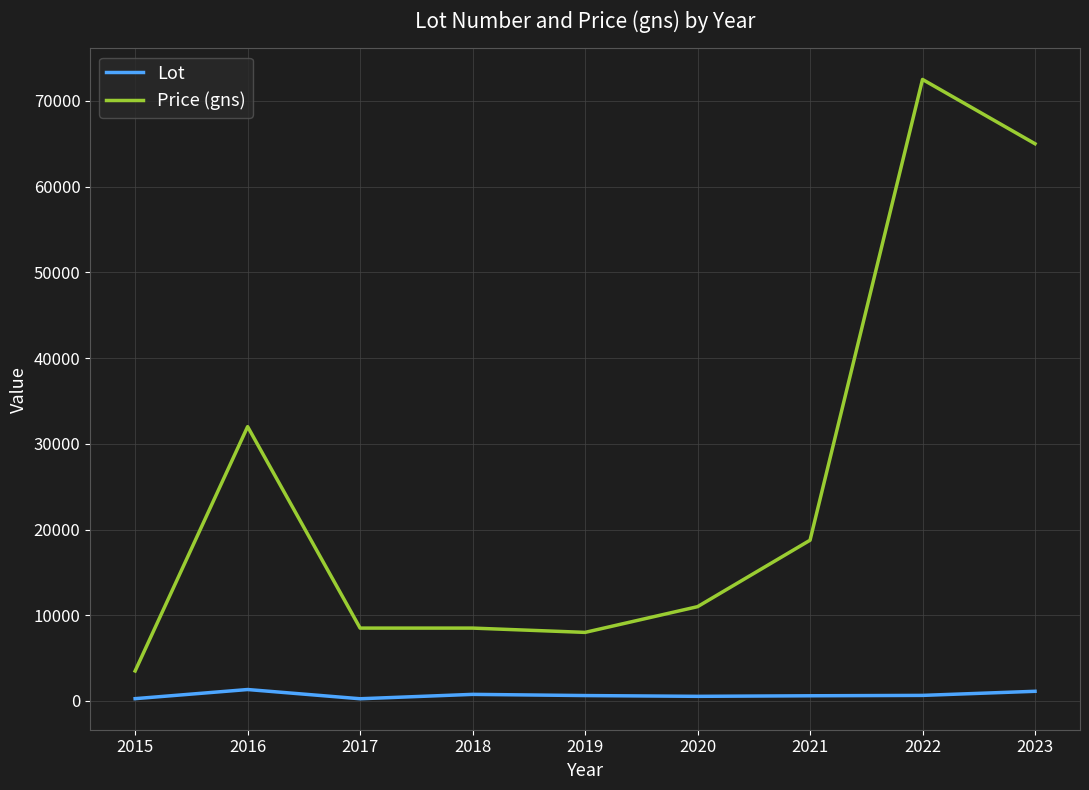

The value of Price (gns) at 2017 is 13027.5. True or false?

False